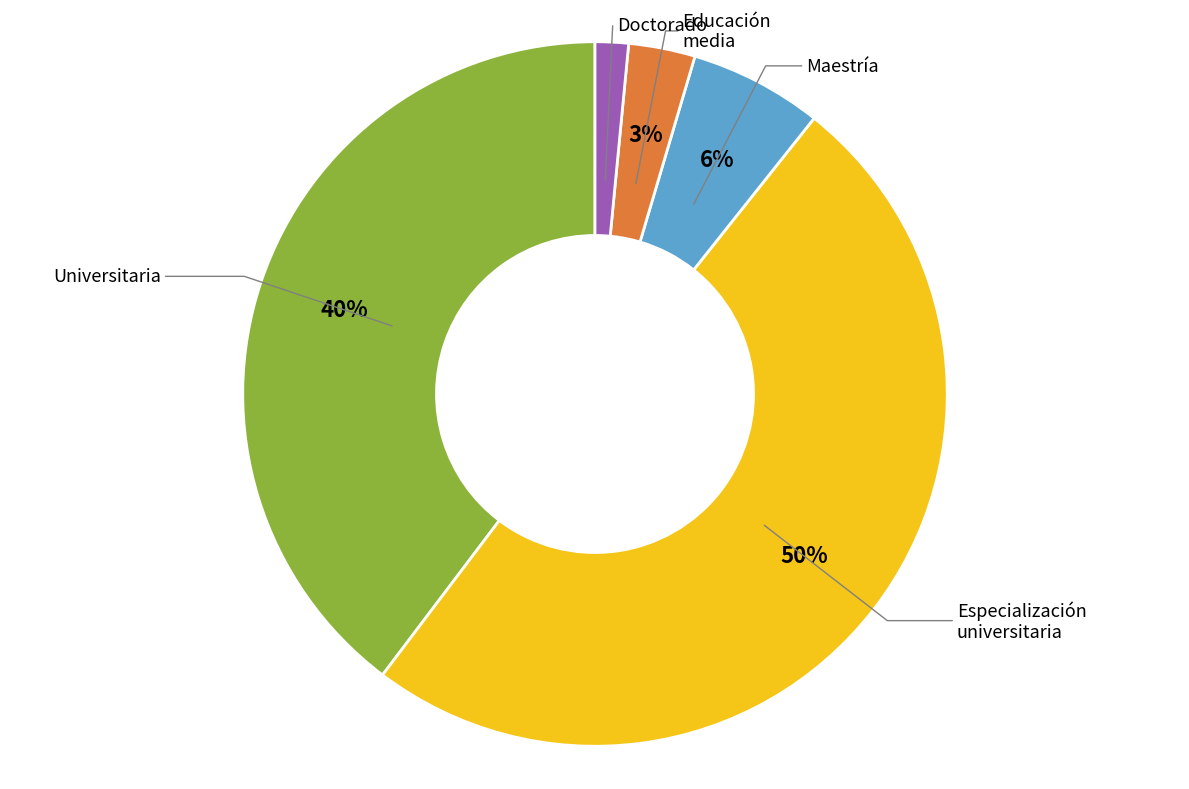

To the nearest percent, what is the difference between the largest and smallest slice percentages?

48%